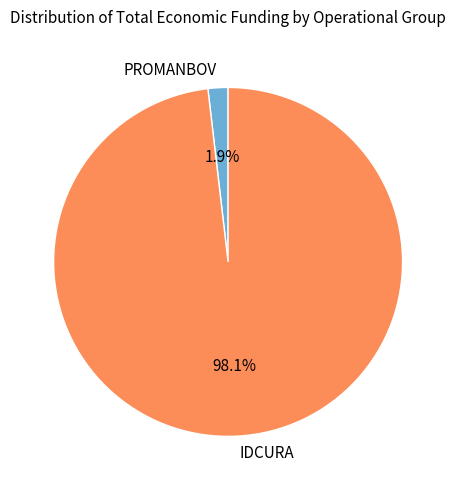

True or false: PROMANBOV accounts for 13% of the total.

False